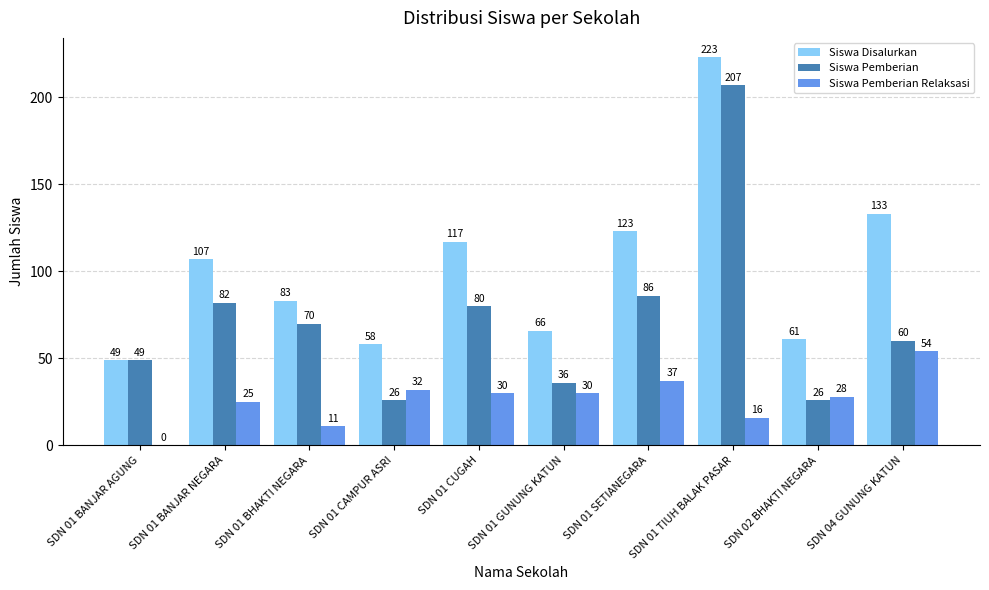

Between SDN 01 TIUH BALAK PASAR and SDN 02 BHAKTI NEGARA, which series saw the biggest shift?

Siswa Pemberian